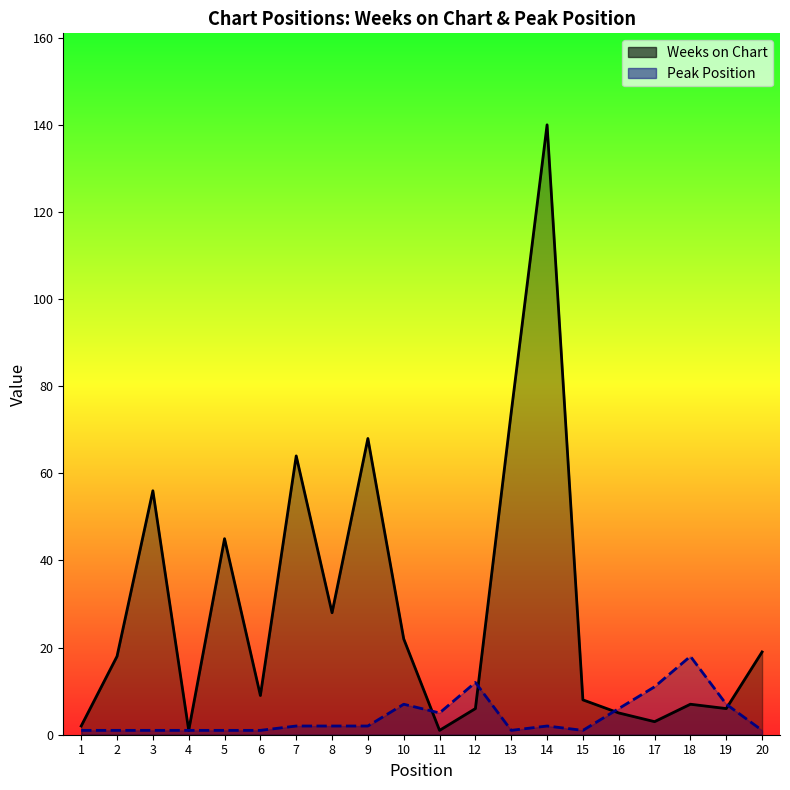

What is the sum of all Peak Position values?

83